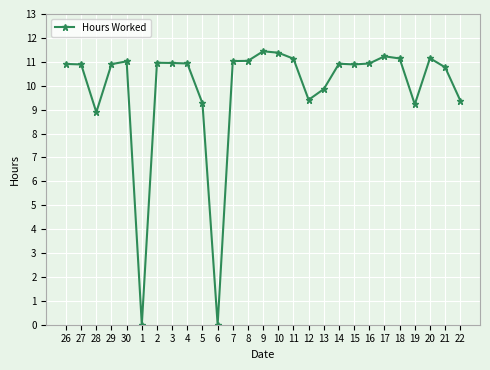

What is the ratio of the value at 16 to the value at 4?

1.0